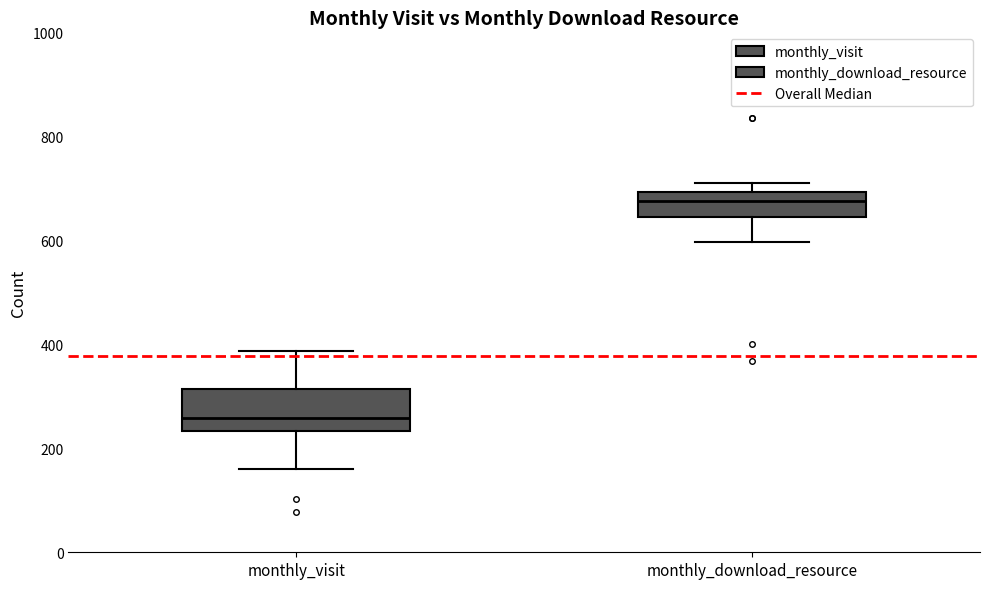

Where is the upper edge of the box for monthly_download_resource on the y-axis? The values are not printed on the chart, so give them approximately, as read against the axis.

700